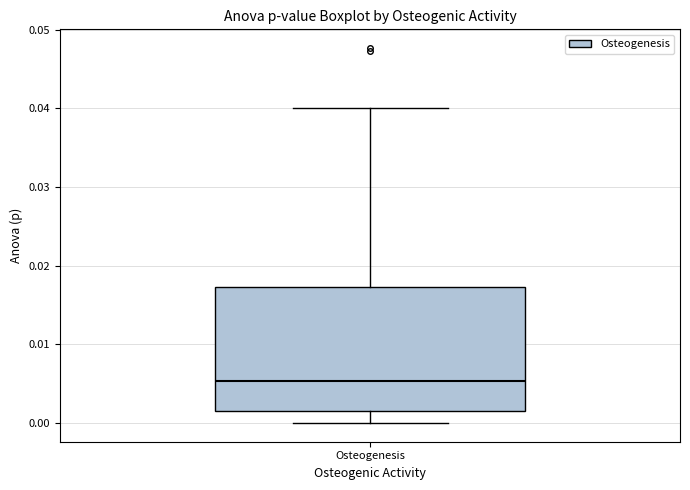

Where does the lower whisker of the box for Osteogenesis end on the y-axis? The values are not printed on the chart, so give them approximately, as read against the axis.

0.000